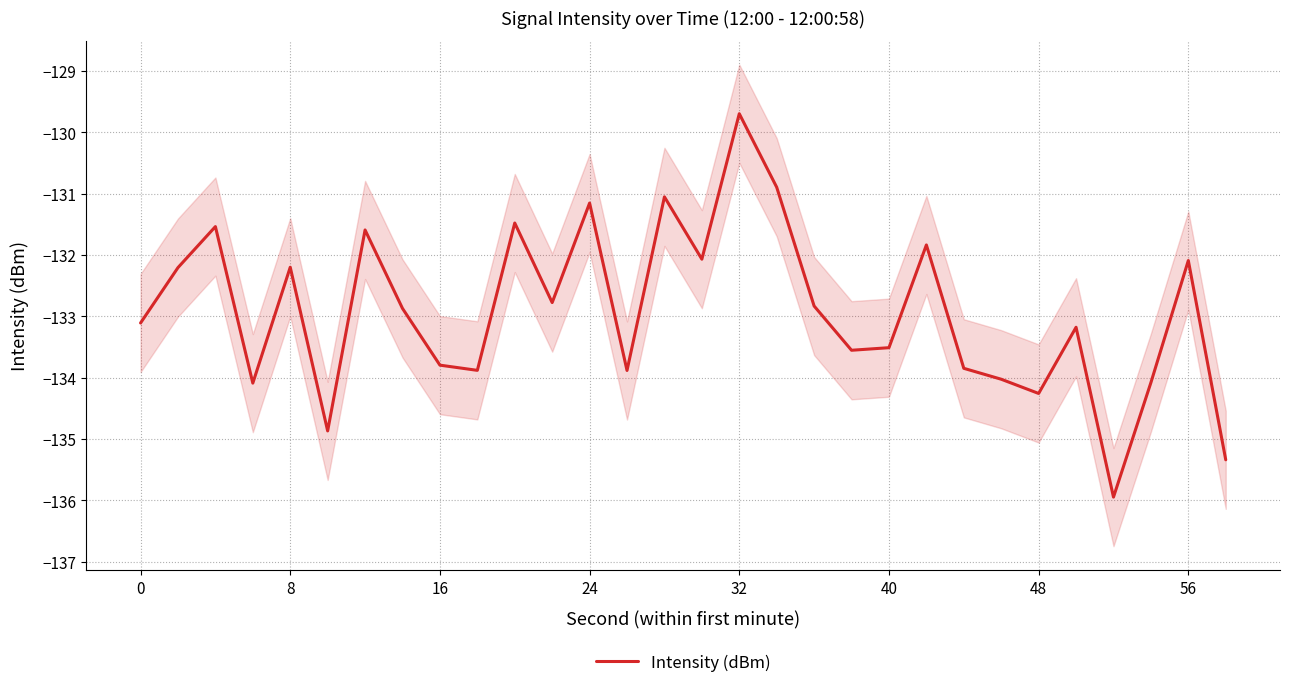

What is the greatest value displayed?

-129.7